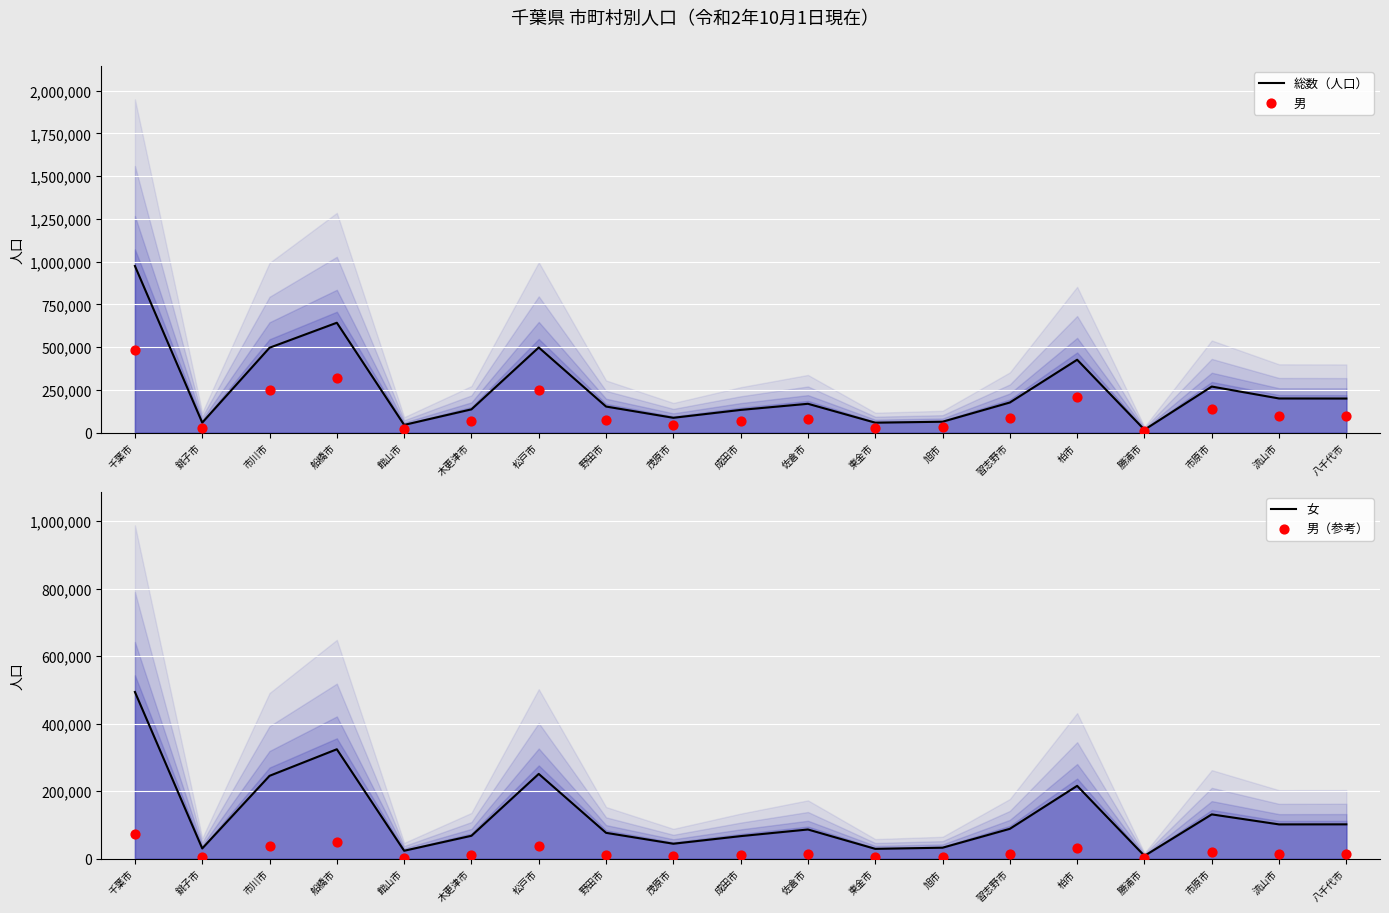

Which series reaches the minimum Y coordinate?

男（参考）